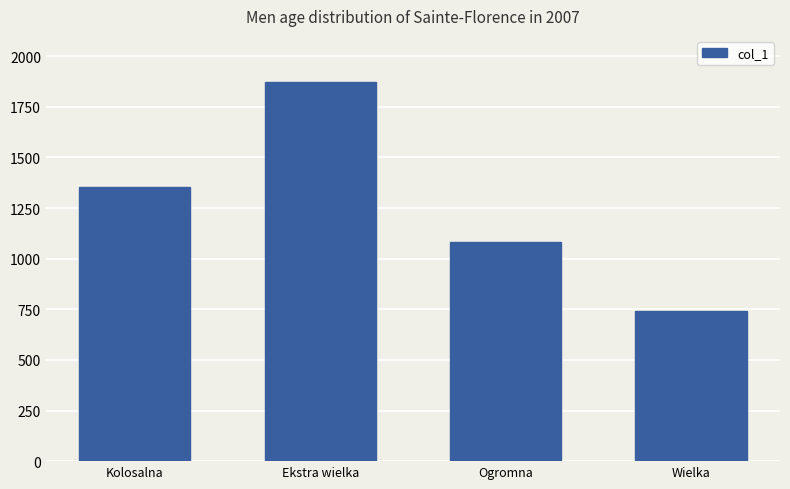

Reading left to right, extract all data points from this chart.

Kolosalna=1356	Ekstra wielka=1874	Ogromna=1083	Wielka=743